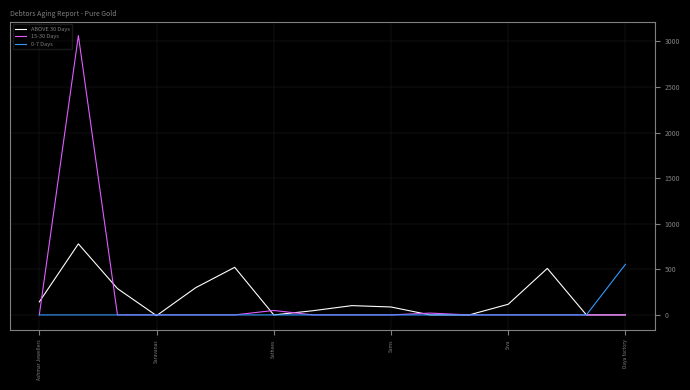

List the series in order of their peak value, lowest first.

0-7 Days, ABOVE 30 Days, 15-30 Days